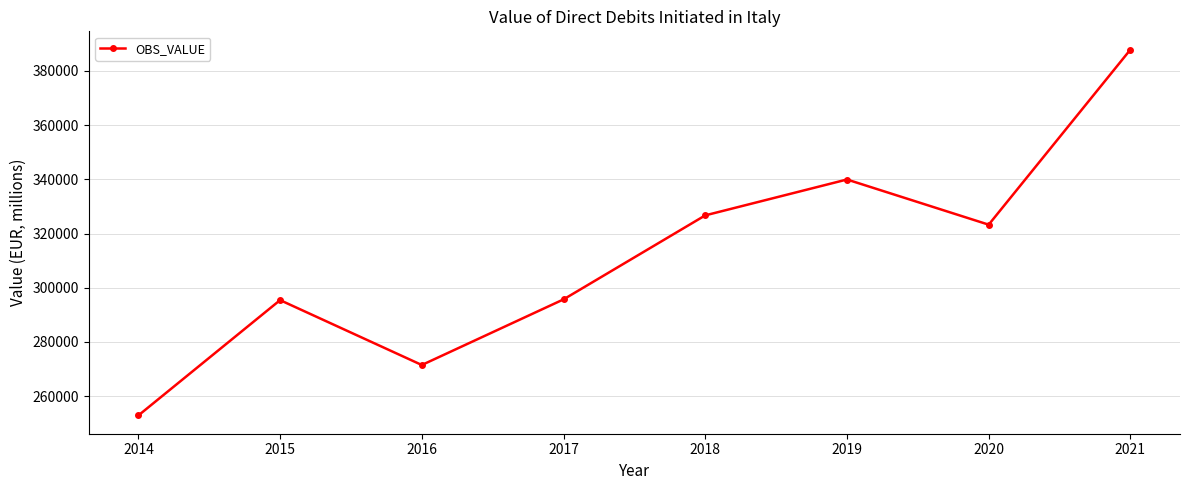

Is this an area chart (filled region under the line)?

No